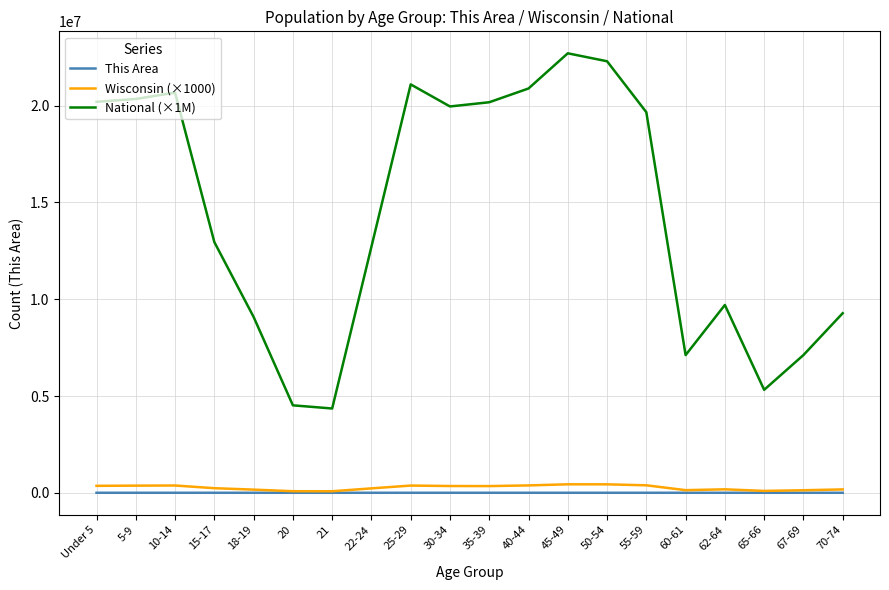

Between 22-24 and 65-66, which series saw the biggest shift?

National (×1M)